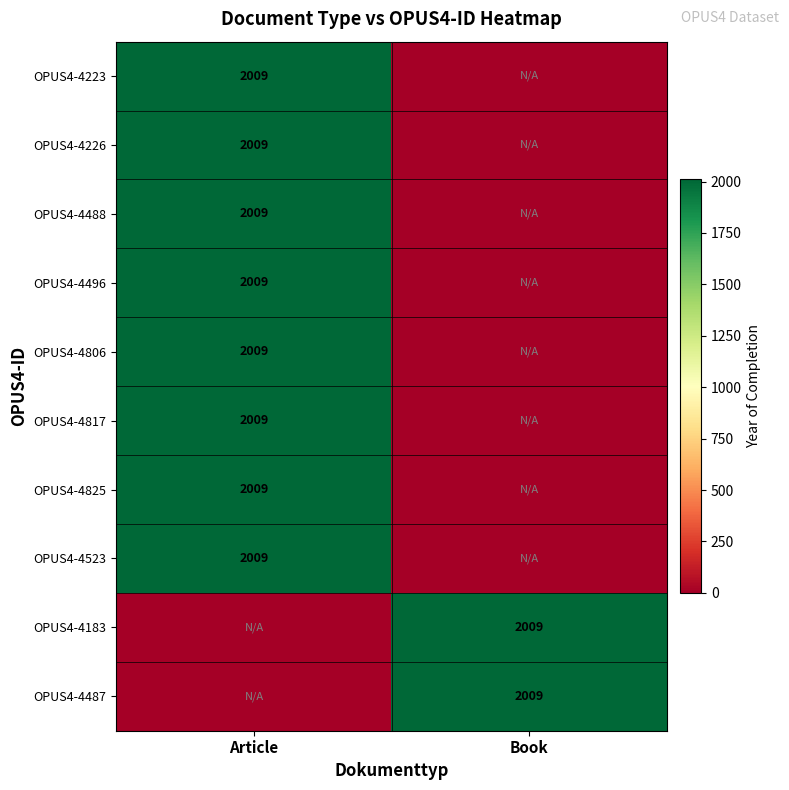

True or false: OPUS4-4183 has a value of 2009 at Book.

True